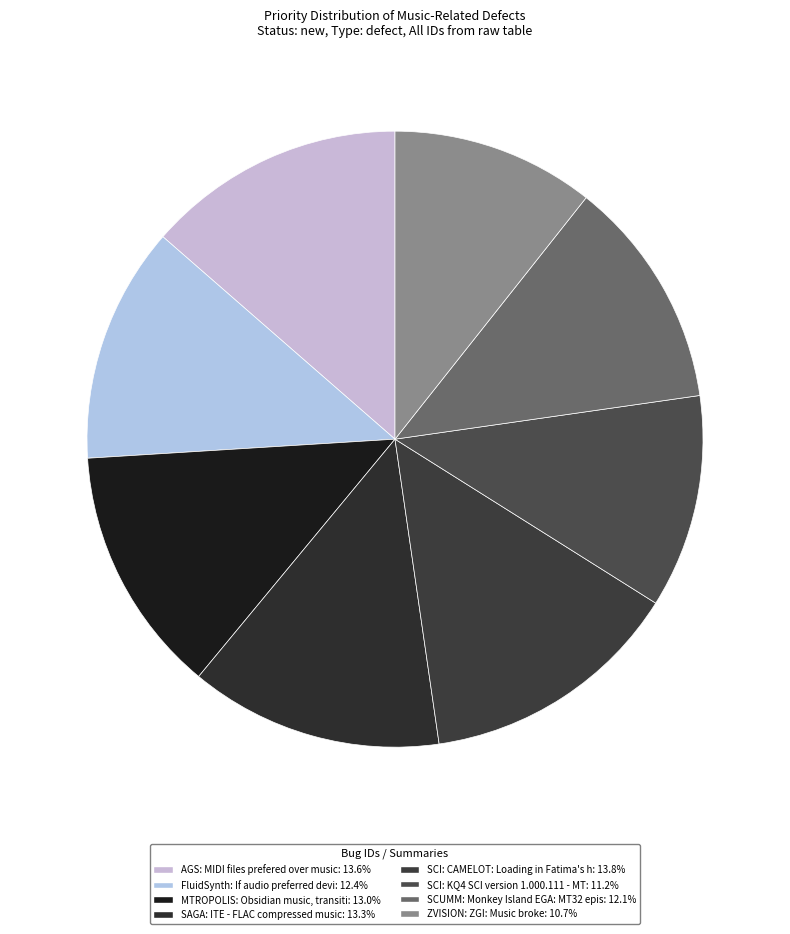

Which category has the biggest portion of the pie?

SCI: CAMELOT: Loading in Fatima's house